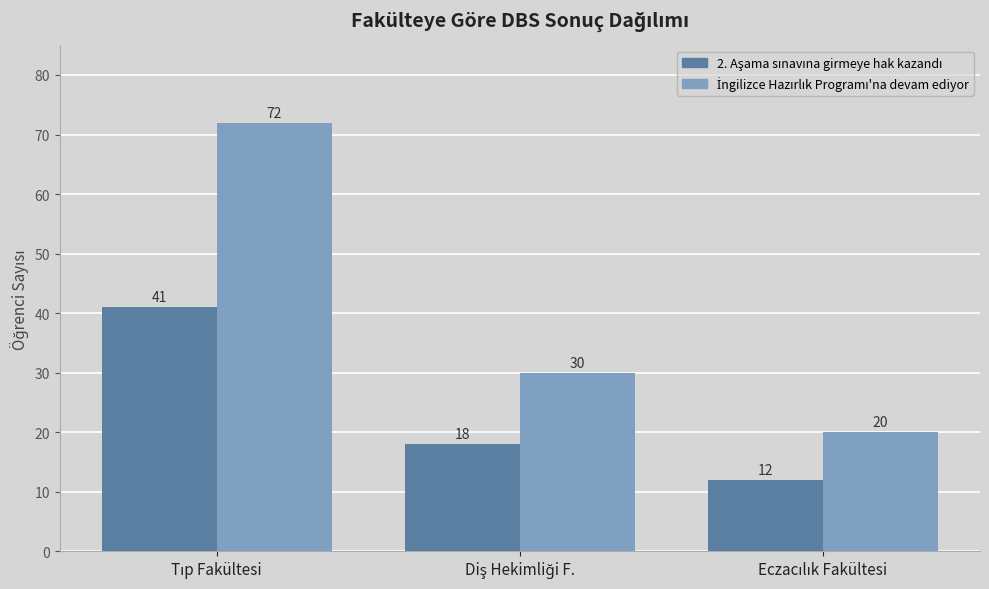

What is the minimum value shown in the chart?

12